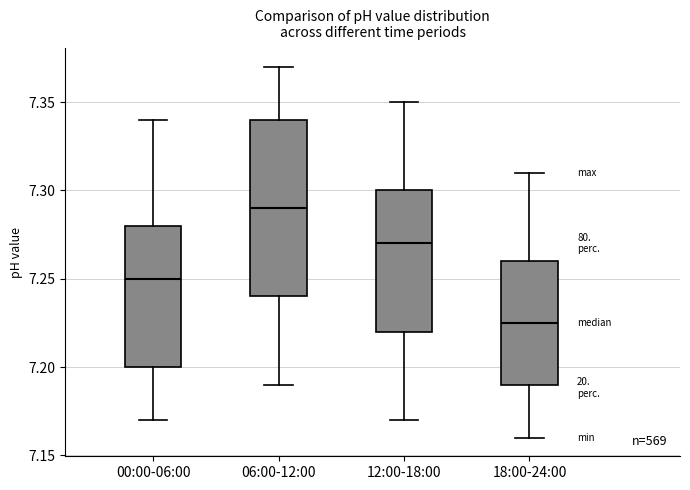

Which box's median line is the highest?

06:00-12:00